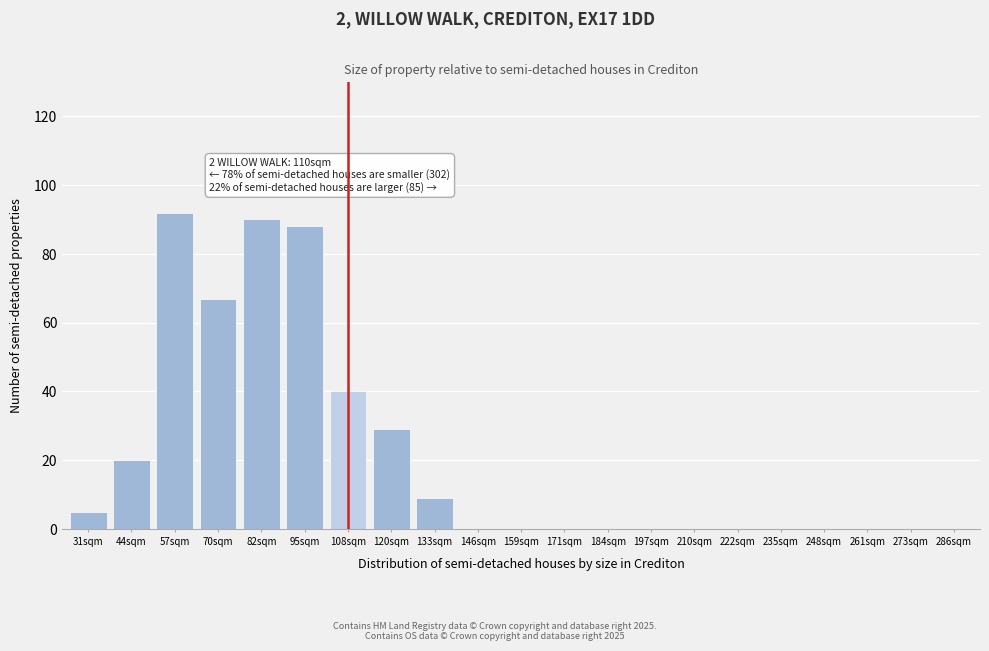

Reading left to right, what are all the values shown in this chart?

31sqm=5	44sqm=20	57sqm=92	70sqm=67	82sqm=90	95sqm=88	108sqm=40	120sqm=29	133sqm=9	146sqm=0	159sqm=0	171sqm=0	184sqm=0	197sqm=0	210sqm=0	222sqm=0	235sqm=0	248sqm=0	261sqm=0	273sqm=0	286sqm=0